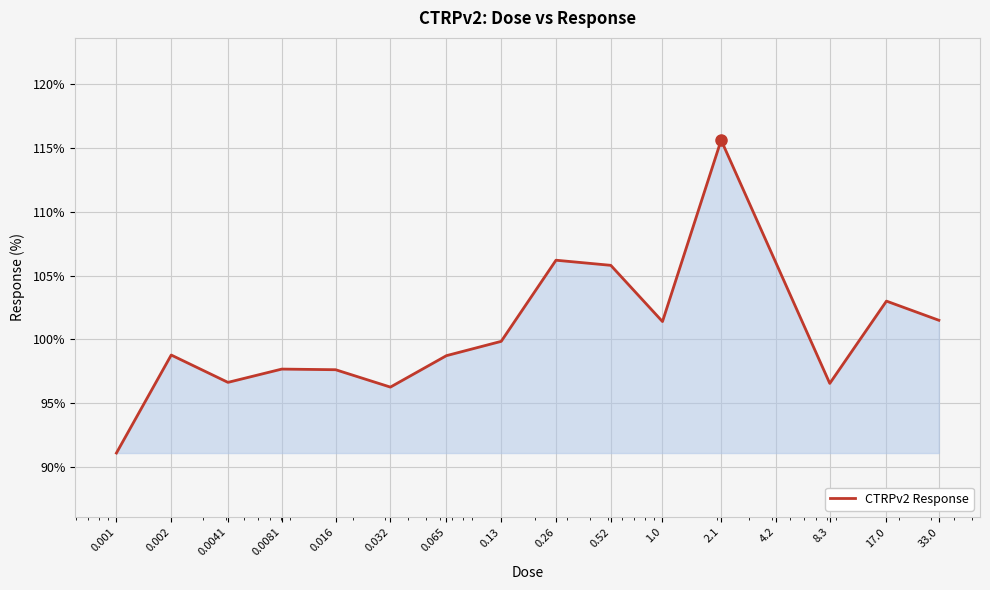

What is the difference between the maximum and minimum values?

24.5